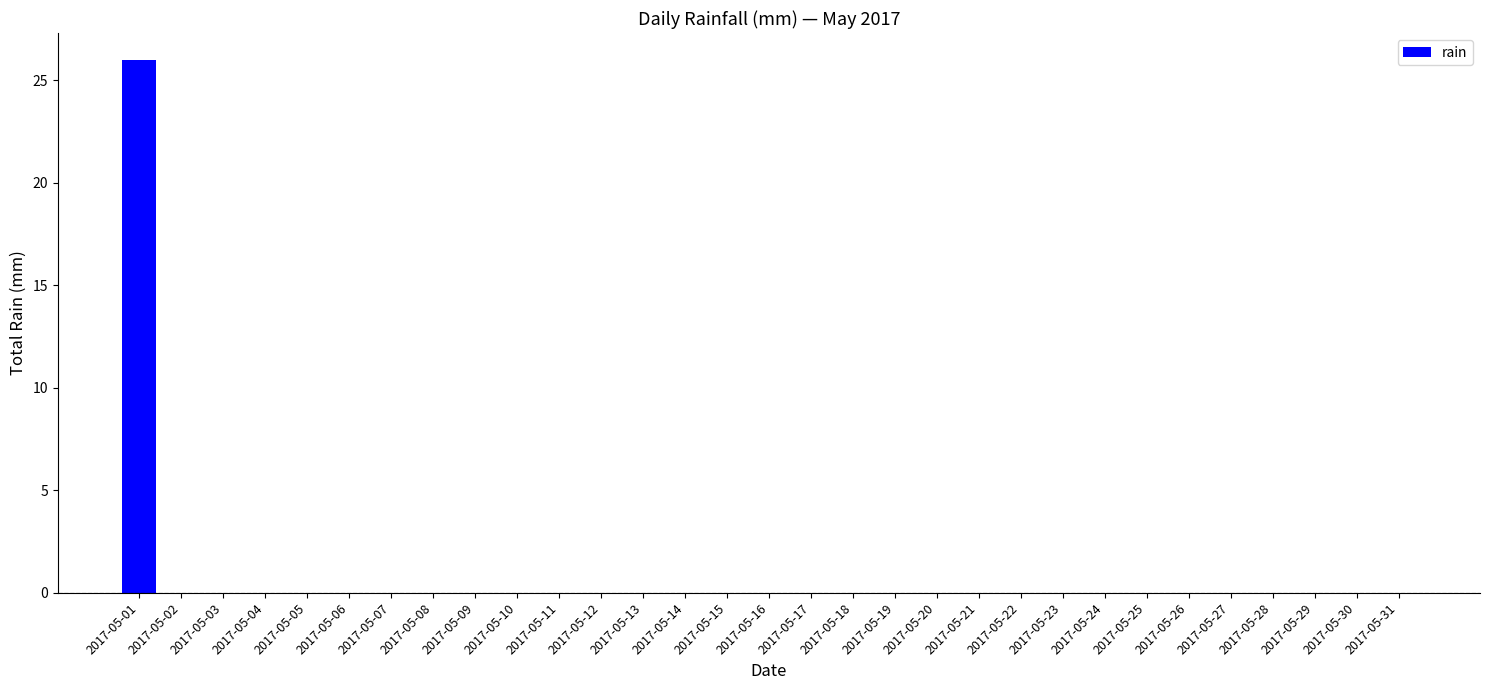

Is it true that the value at 2017-05-02 is -8?

False